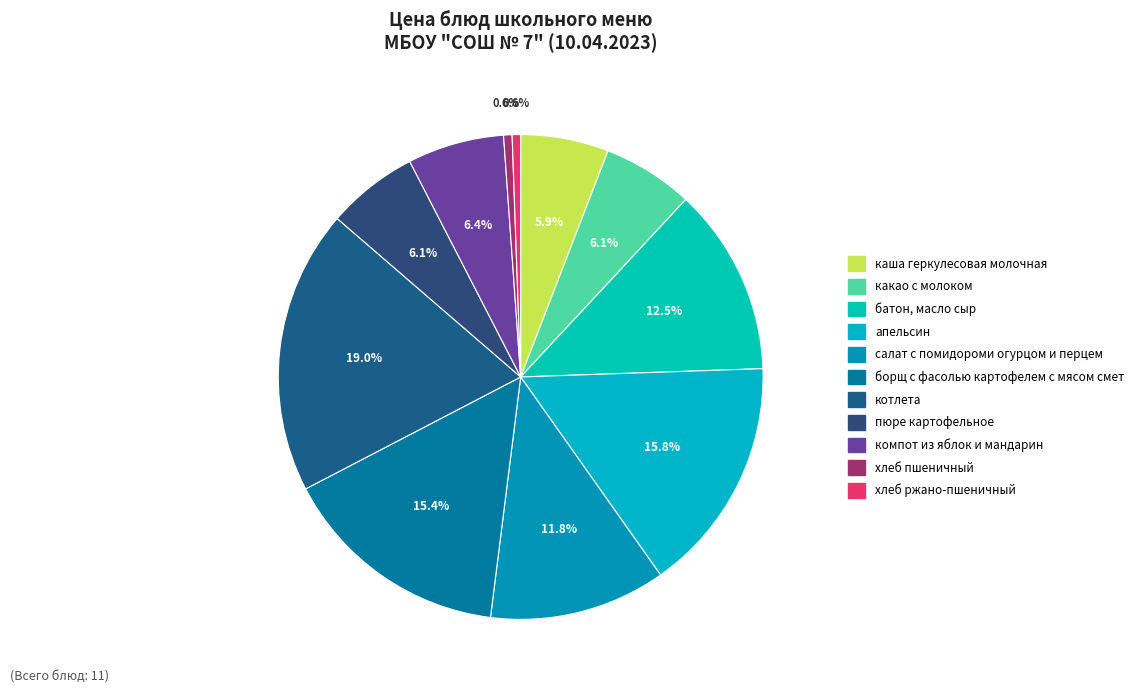

Rank the categories by value from lowest to highest.

хлеб пшеничный, хлеб ржано-пшеничный, каша геркулесовая молочная, какао с молоком, пюре картофельное, компот из яблок и мандарин, салат с помидороми огурцом и перцем, батон, масло сыр, борщ с фасолью картофелем с мясом смет, апельсин, котлета